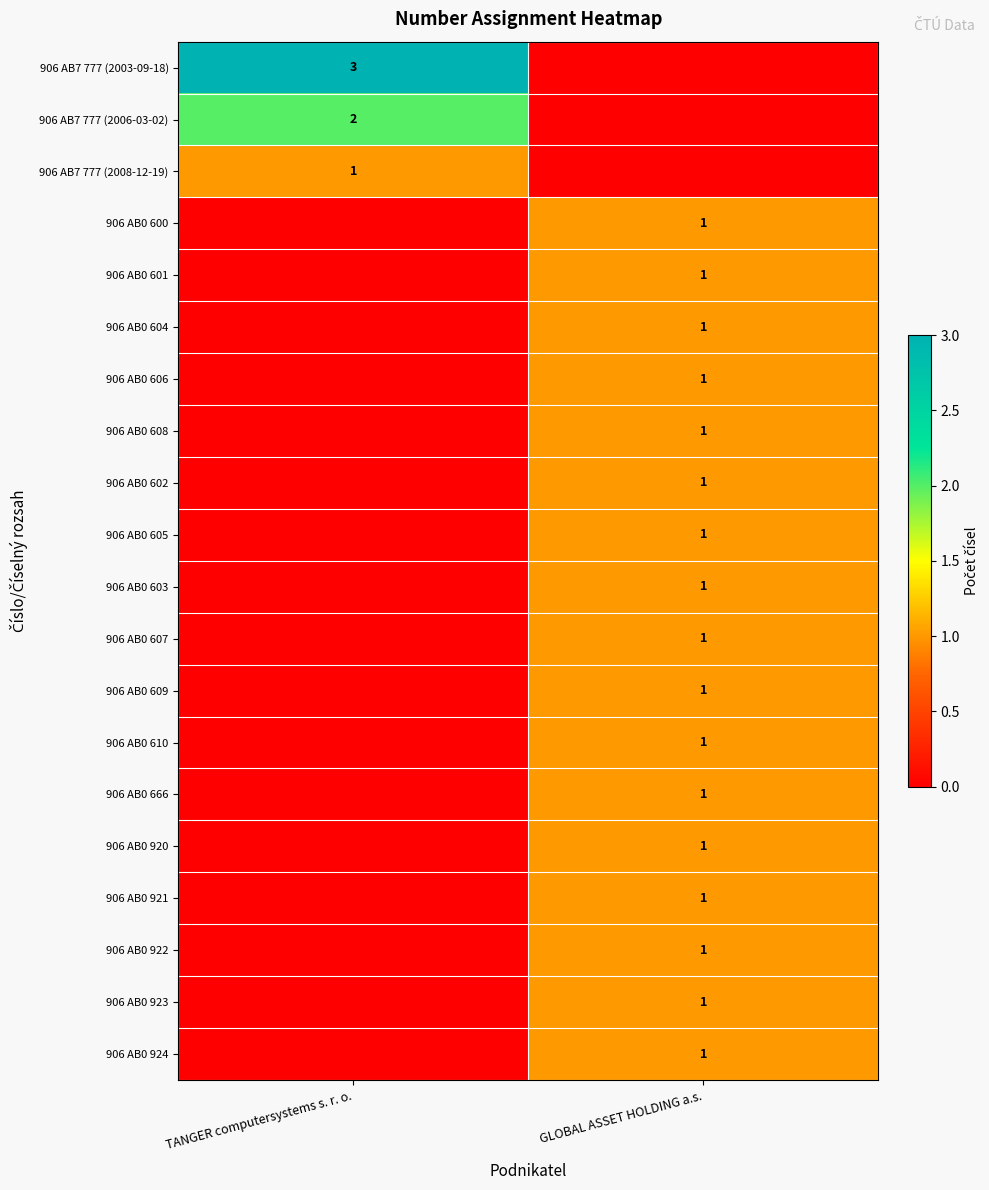

Is it true that 906 AB0 923 equals 2 at GLOBAL ASSET HOLDING a.s.?

False